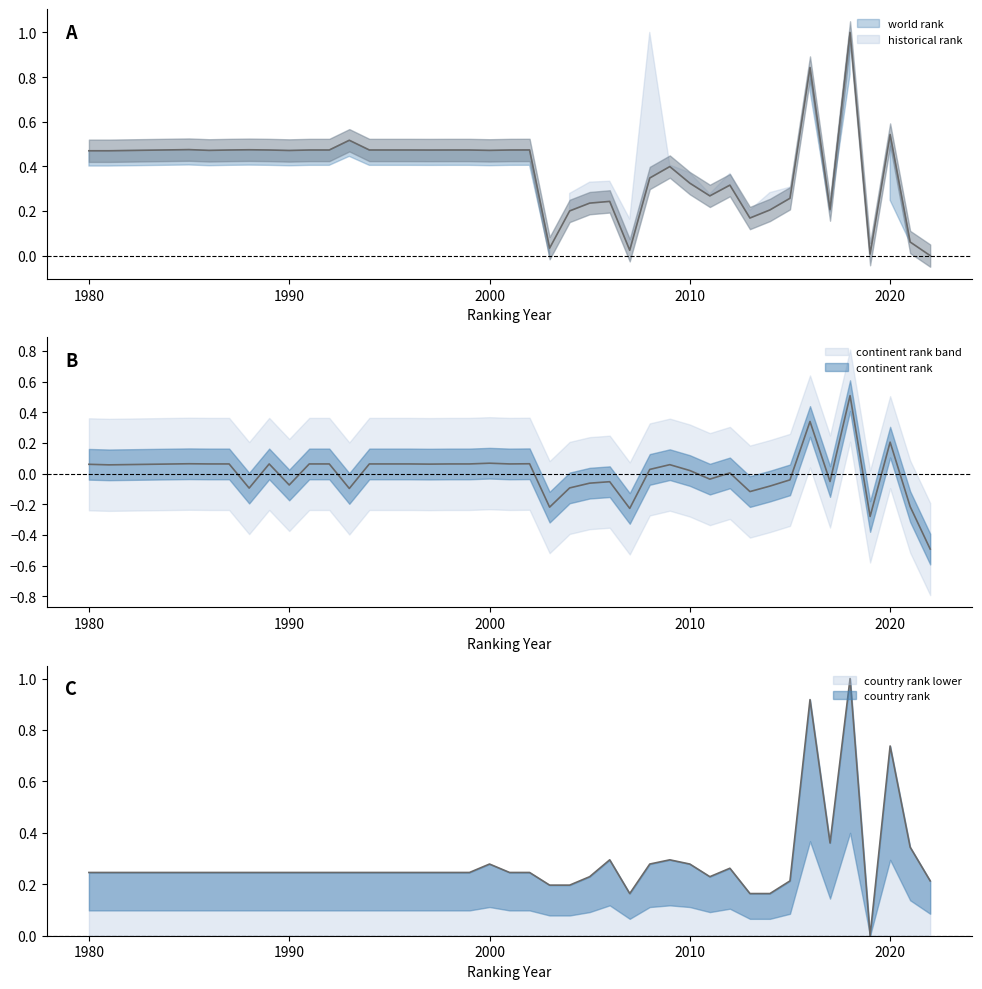

Rank the series by their average value, from lowest to highest.

continent rank, country rank, world rank